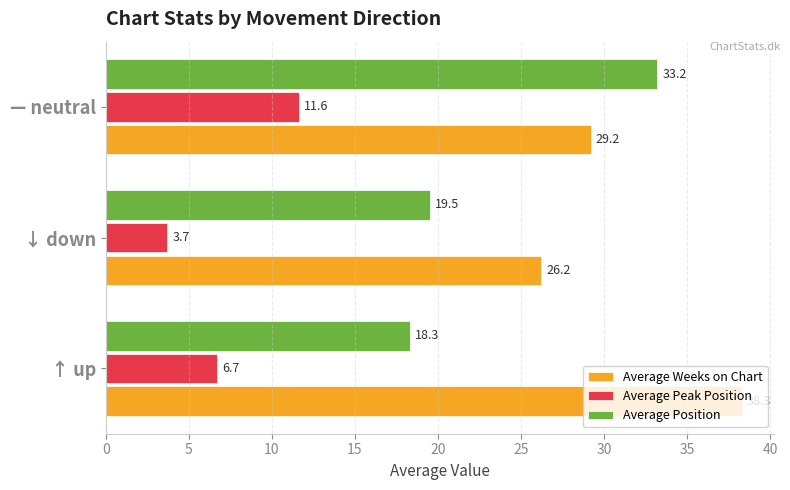

At which category is the sum across all series the highest?

— neutral